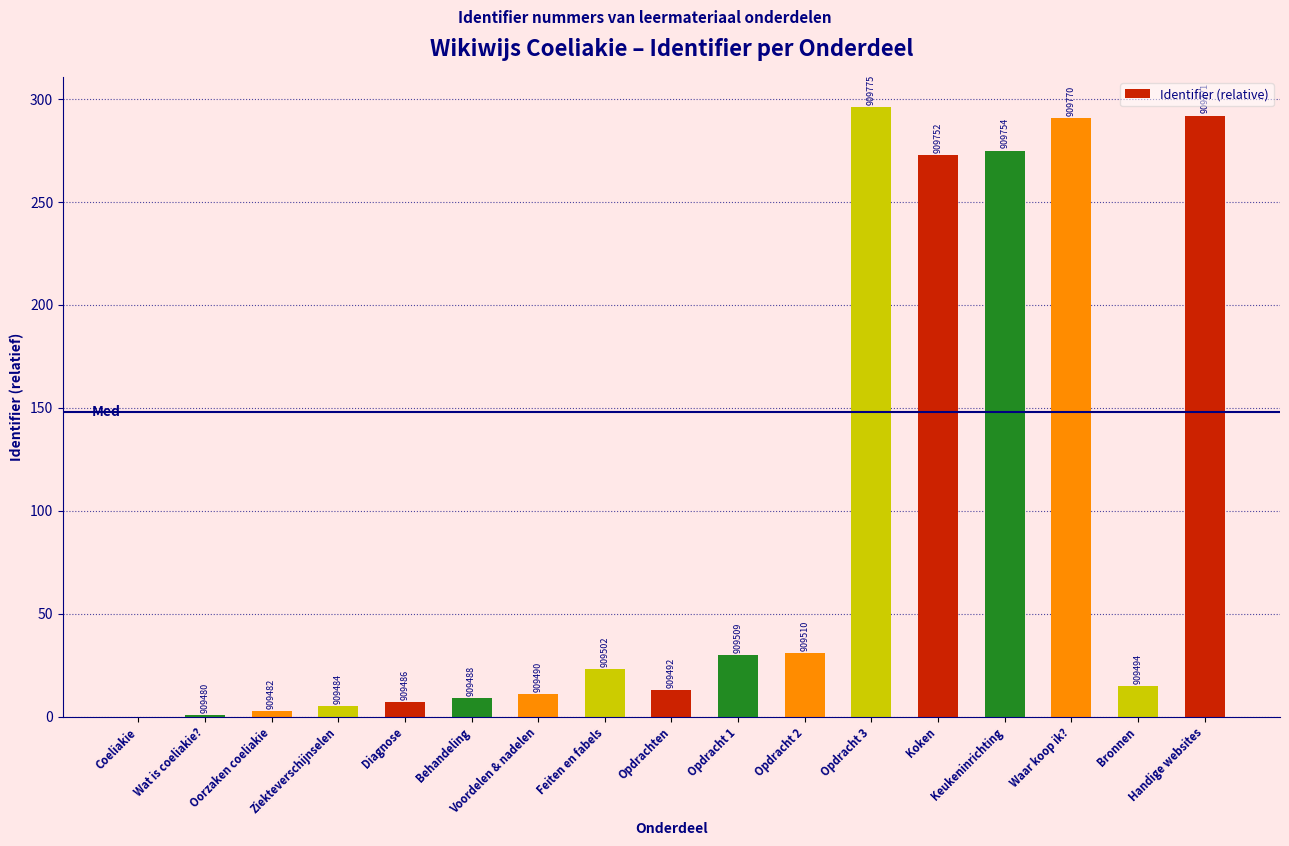

What is the ratio of the value at Opdracht 3 to the value at Oorzaken coeliakie?

98.7